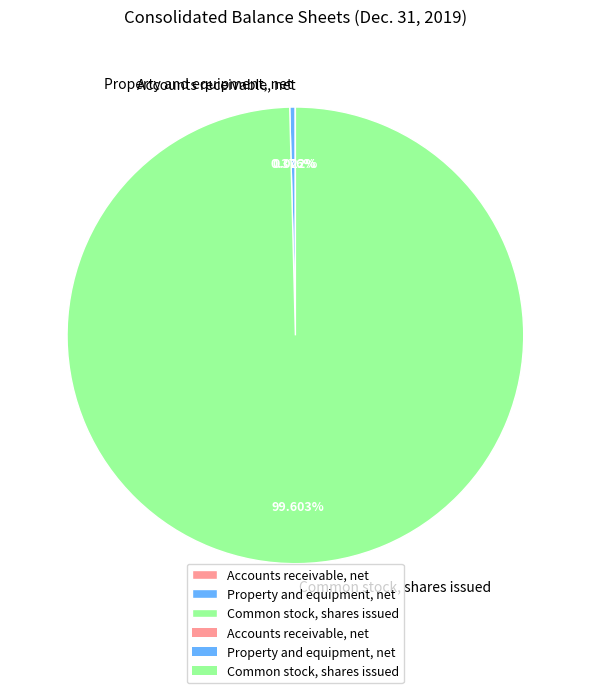

Which slice is the largest?

Common stock, shares issued